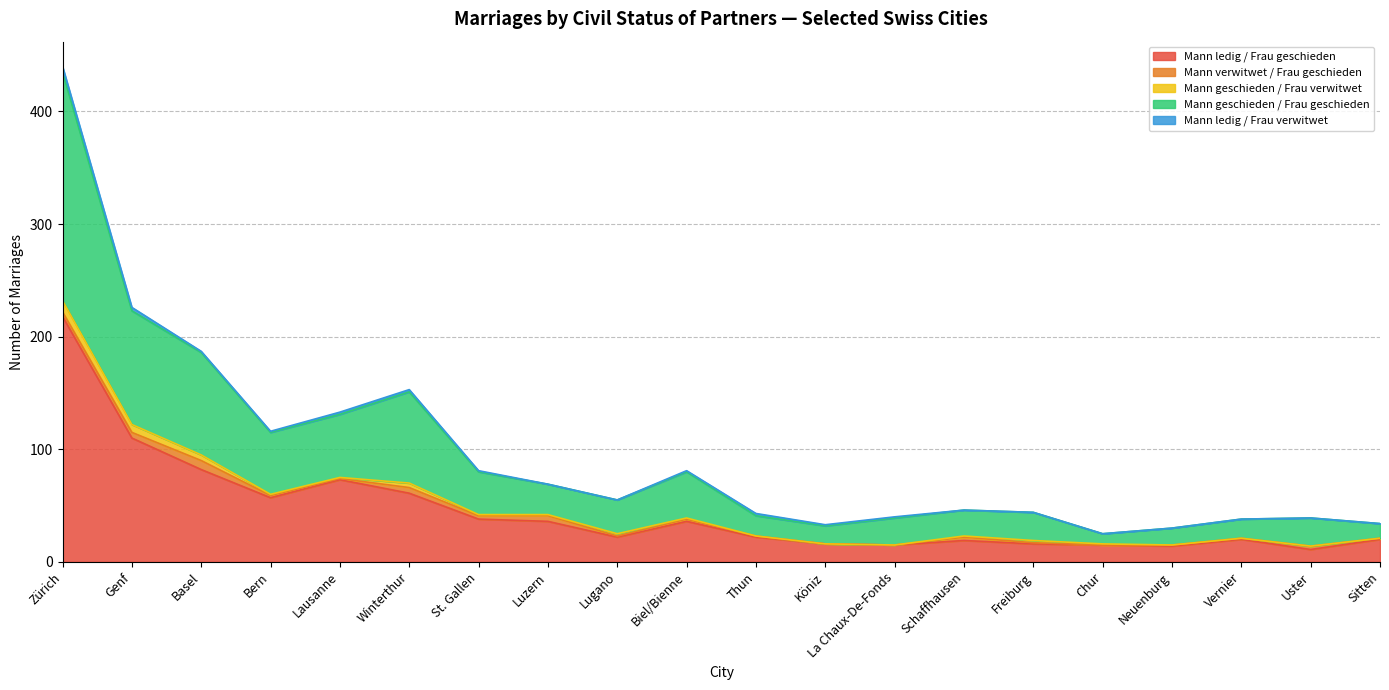

Which series has the widest spread of values?

Mann ledig / Frau geschieden